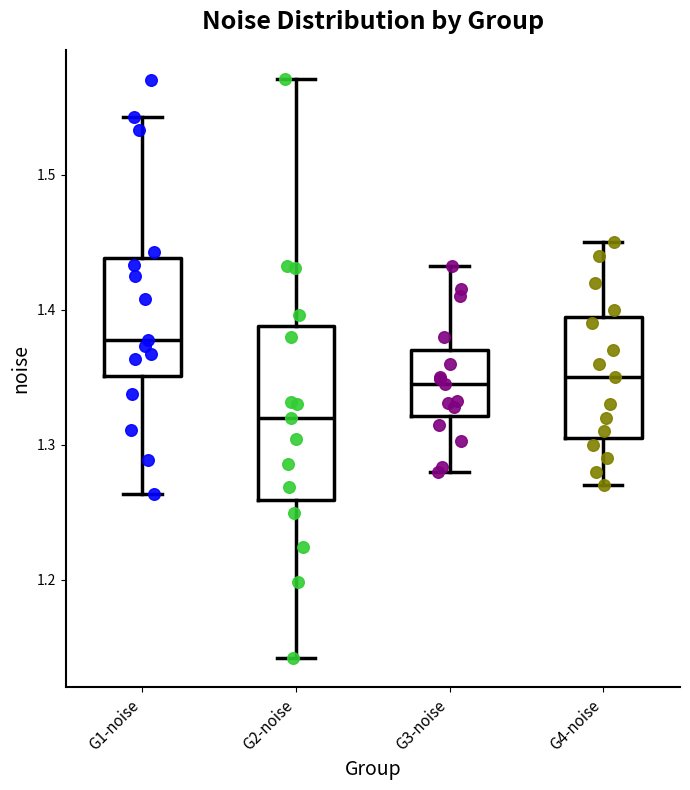

Which box is the tallest, from its lower edge to its upper edge?

G2-noise